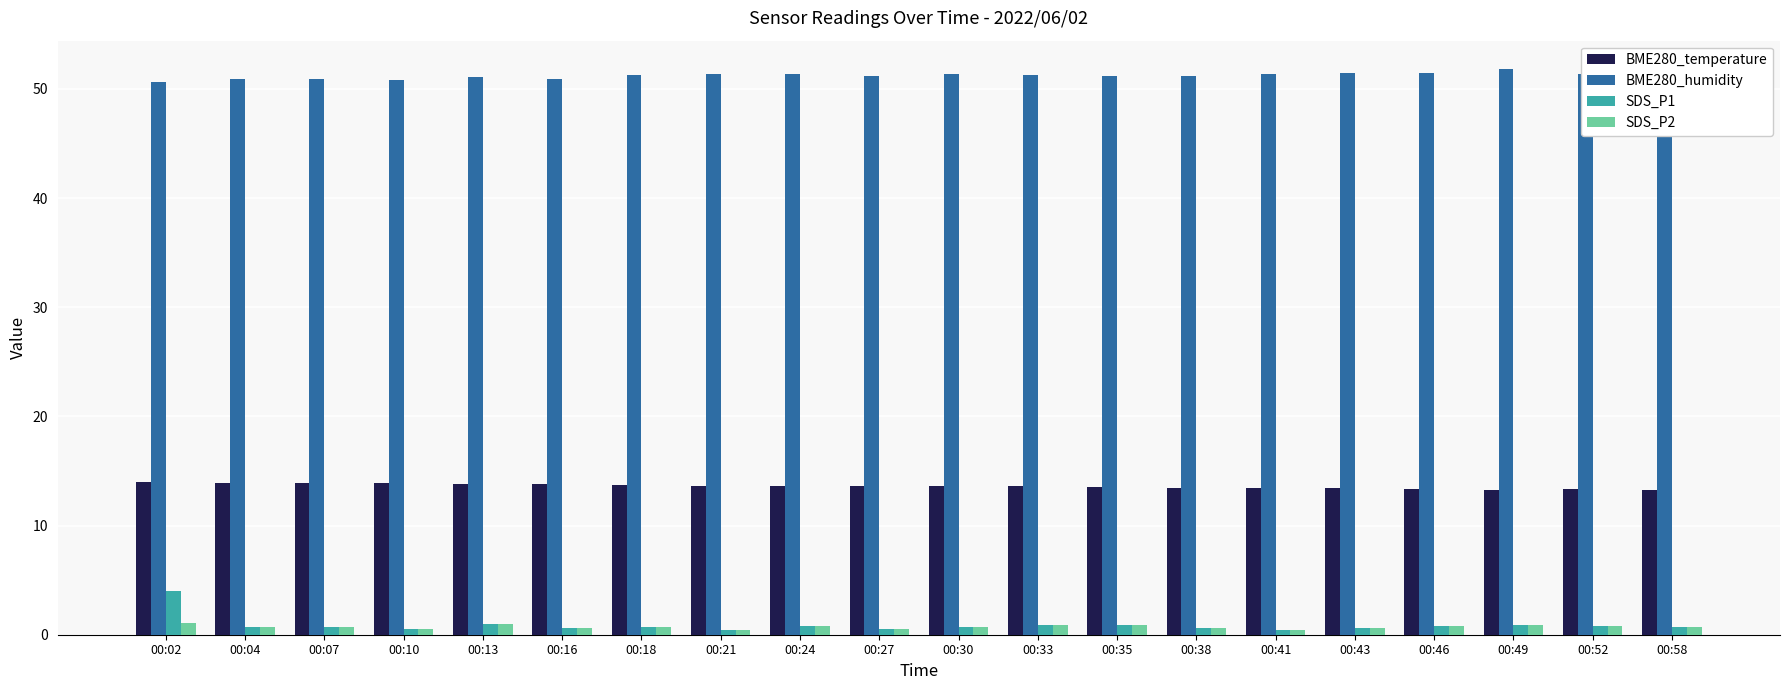

What is the difference between the maximum and minimum values in the SDS_P1 series?

3.6